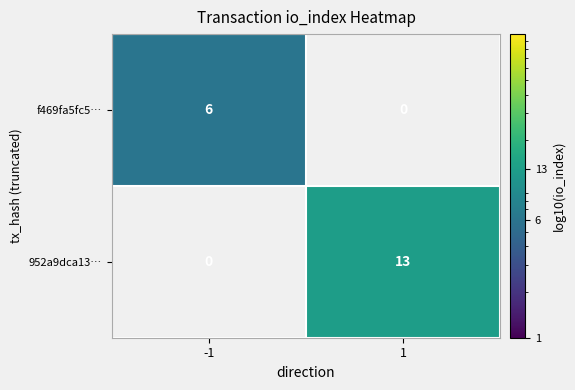

The value of f469fa5fc5… at -1 is 6. True or false?

True